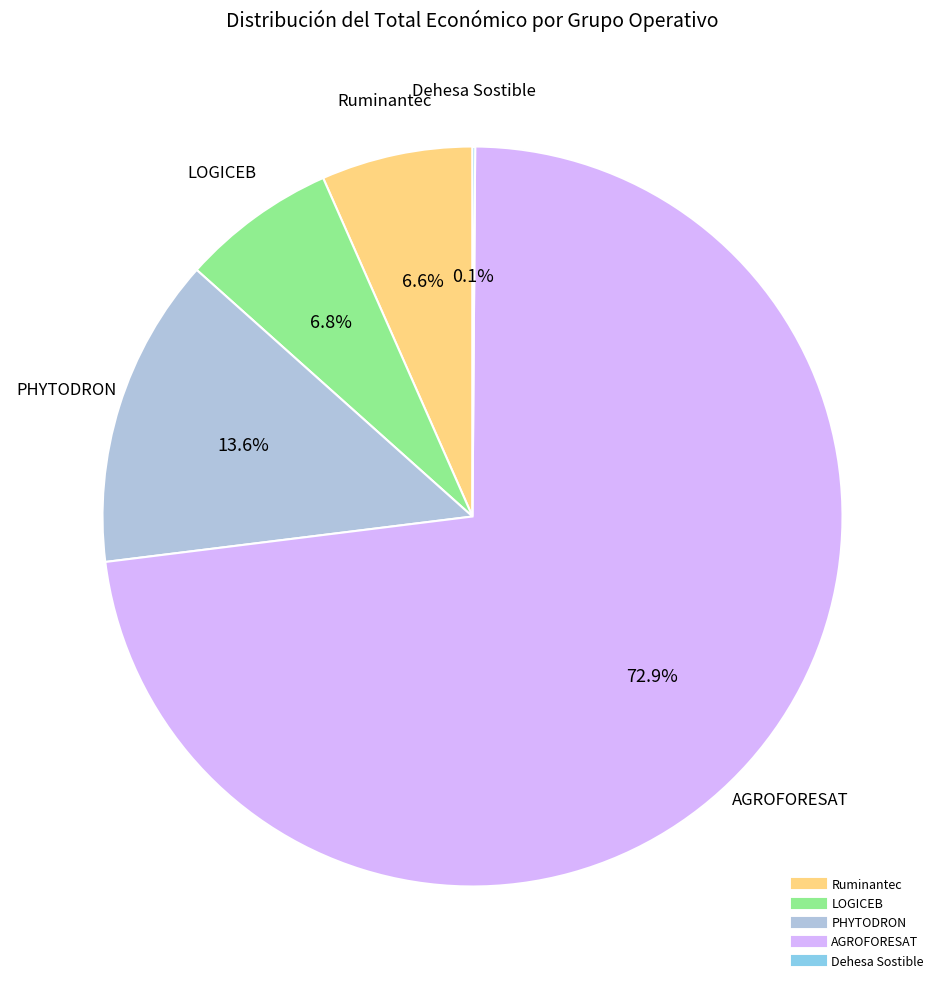

Which has a higher value, PHYTODRON or AGROFORESAT?

AGROFORESAT